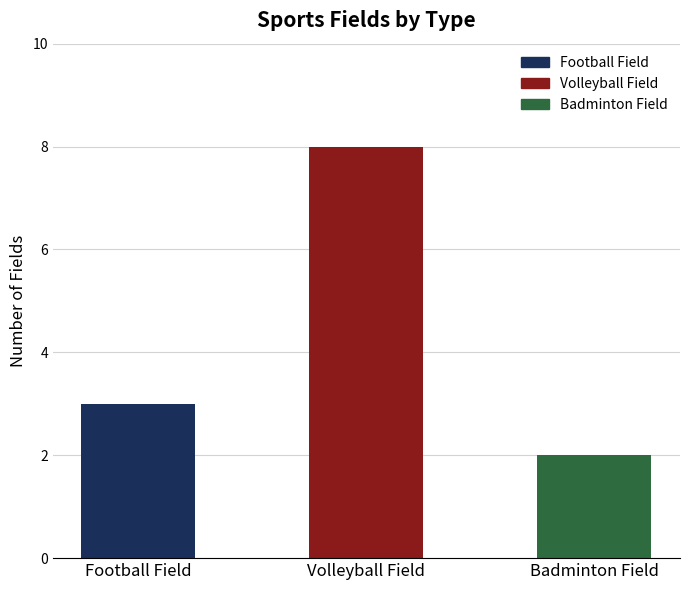

True or false: the data shows 1 at Badminton Field.

False